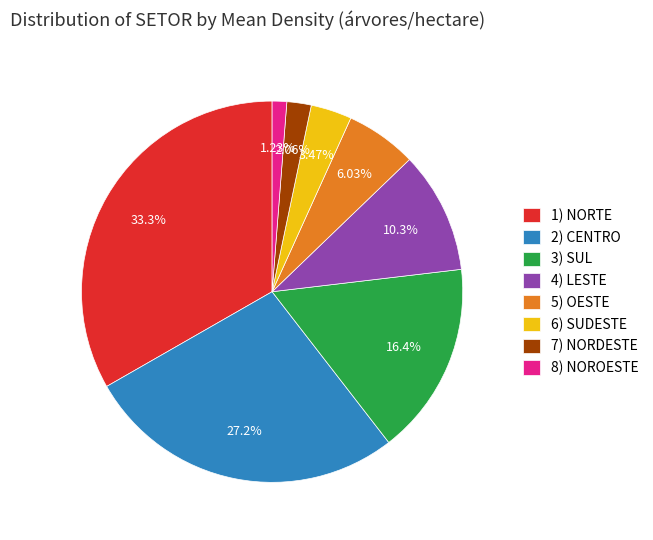

Is there a majority slice in this chart?

No